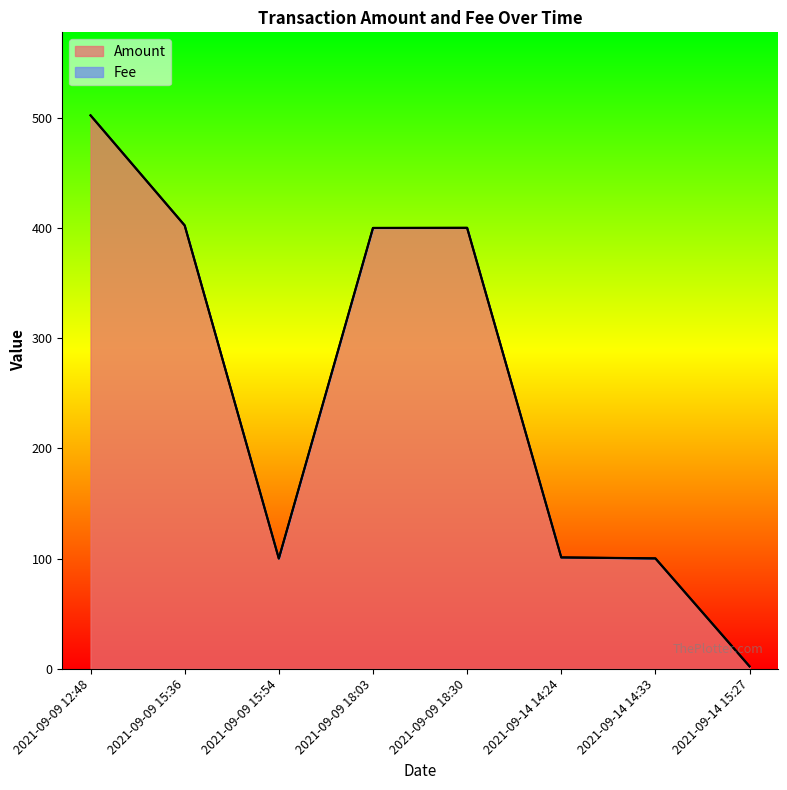

How many points are higher than both their immediate neighbors (excluding endpoints)?

1